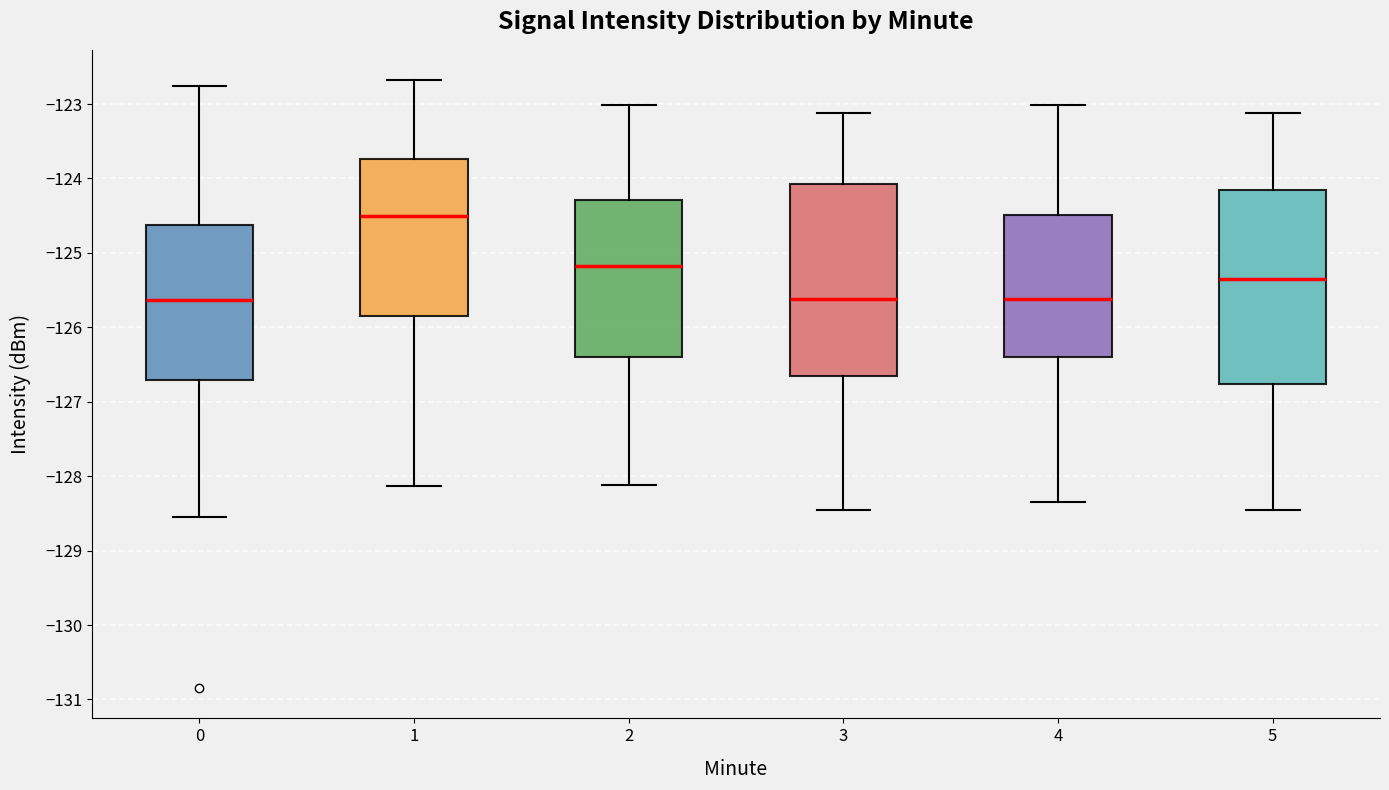

Which box has the highest median line?

1